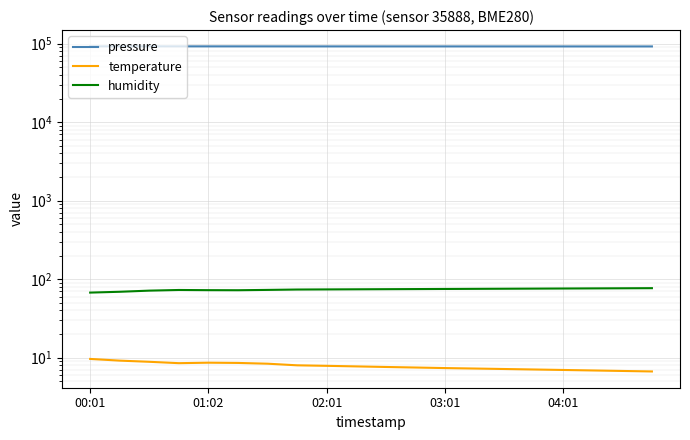

Reading right to left, list all the values displayed in this chart.

pressure: 92130.5	92144.0	92154.0	92165.5	92176.9	92189.5	92198.7	92208.4	92219.9	92231.6	92241.0	92250.9	92259.4	92312.5	92329.9	92335.3	92354.5	92375.6	92385.0	92407.1
temperature: 6.7	6.8	6.9	7.0	7.1	7.2	7.3	7.4	7.5	7.6	7.8	7.9	8.0	8.4	8.6	8.6	8.5	8.9	9.2	9.7
humidity: 76.8	76.6	76.3	76.1	75.8	75.6	75.3	75.1	74.8	74.6	74.3	74.1	73.8	73.0	72.3	72.5	72.9	71.5	69.2	67.5